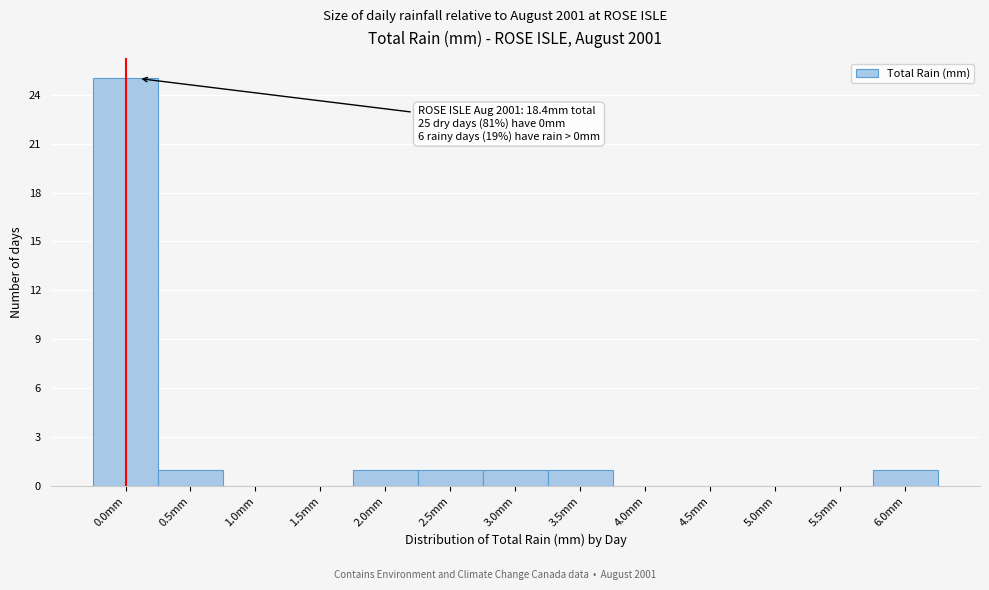

Reading right to left, list all the values displayed in this chart.

6.0mm=1	5.5mm=0	5.0mm=0	4.5mm=0	4.0mm=0	3.5mm=1	3.0mm=1	2.5mm=1	2.0mm=1	1.5mm=0	1.0mm=0	0.5mm=1	0.0mm=25